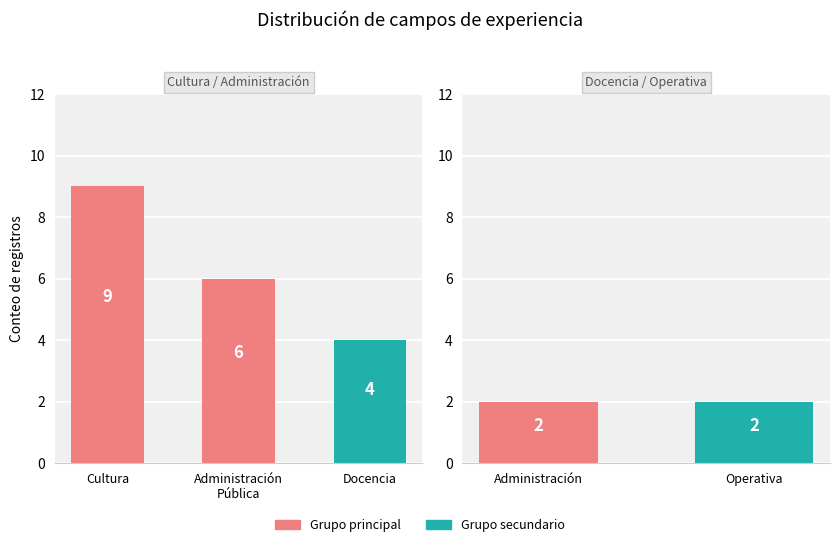

The value of Administración at Cultura is 2. True or false?

True